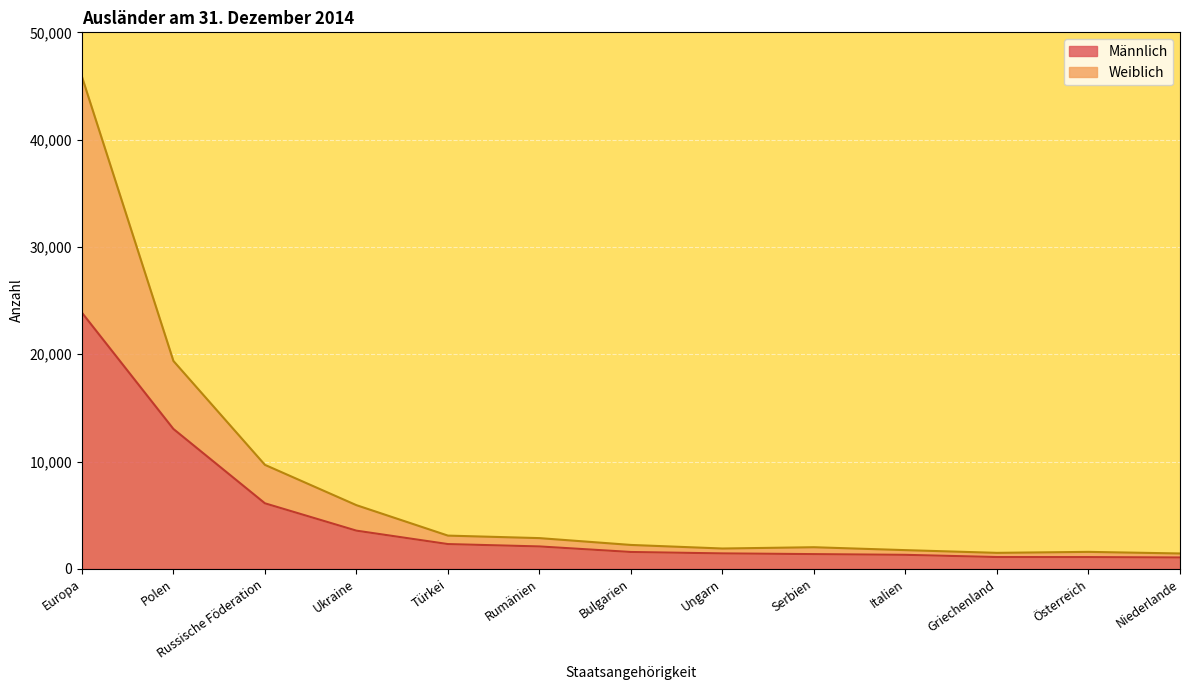

True or false: Männlich and Weiblich intersect in this chart.

False